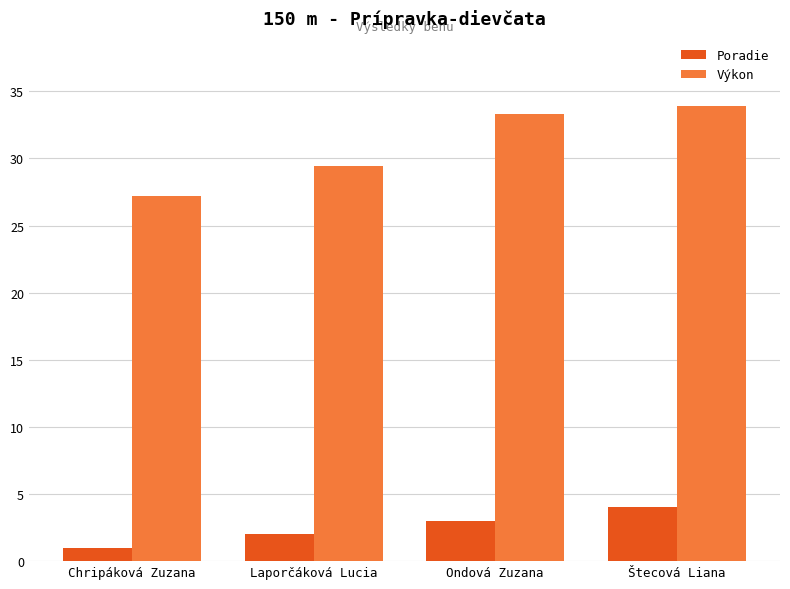

What is the spread (max minus min) of values at Chripáková Zuzana?

26.2